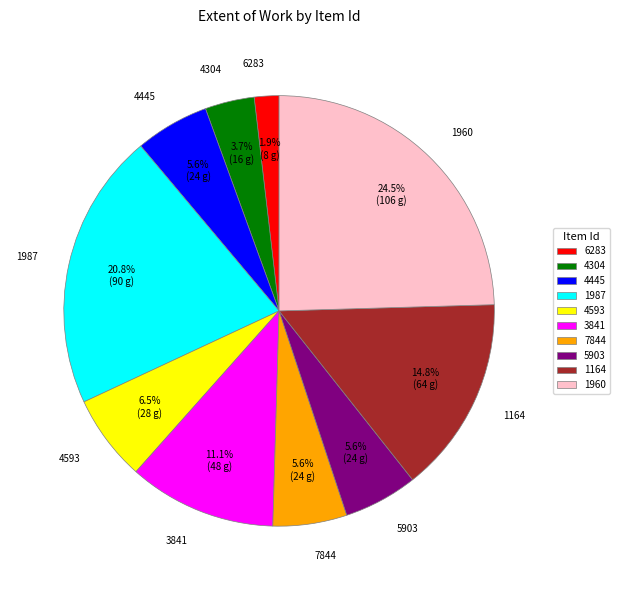

How many slices are in this pie chart?

10